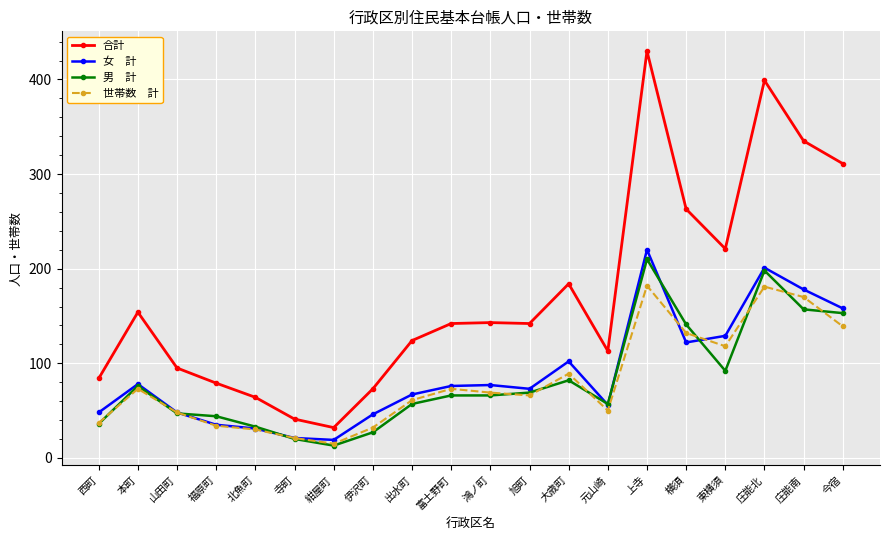

What is the total value across all series at 鴻ノ町?

355